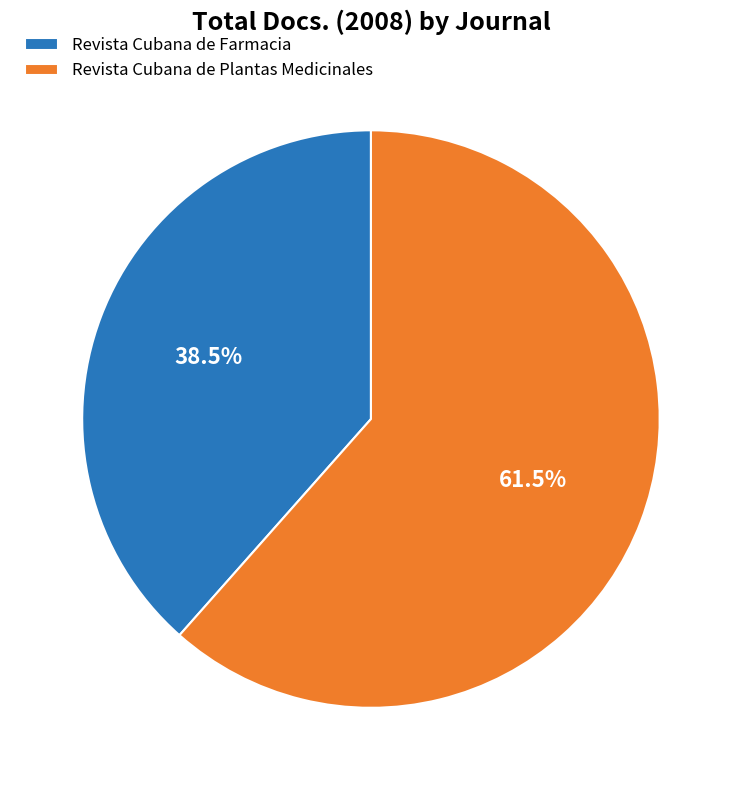

Which slice is the largest?

Revista Cubana de Plantas Medicinales